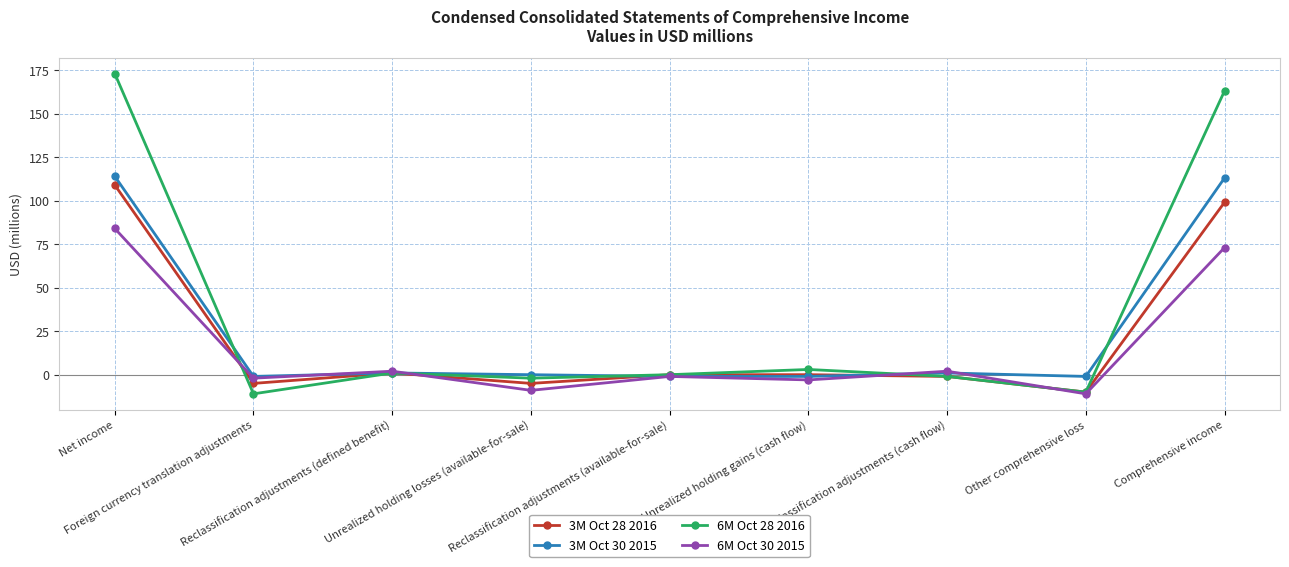

Reading left to right, what are all the values shown in this chart?

3M Oct 28 2016: 109	-5	1	-5	0	0	-1	-10	99
3M Oct 30 2015: 114	-1	1	0	-1	-1	1	-1	113
6M Oct 28 2016: 173	-11	1	-2	0	3	-1	-10	163
6M Oct 30 2015: 84	-2	2	-9	-1	-3	2	-11	73